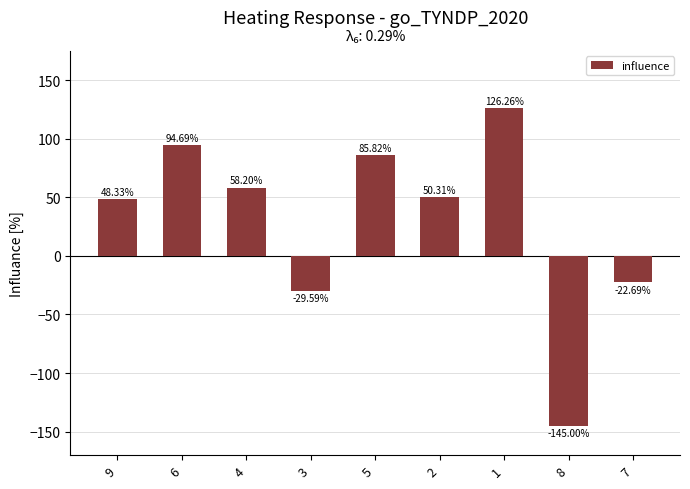

What is the greatest value displayed?

126.3